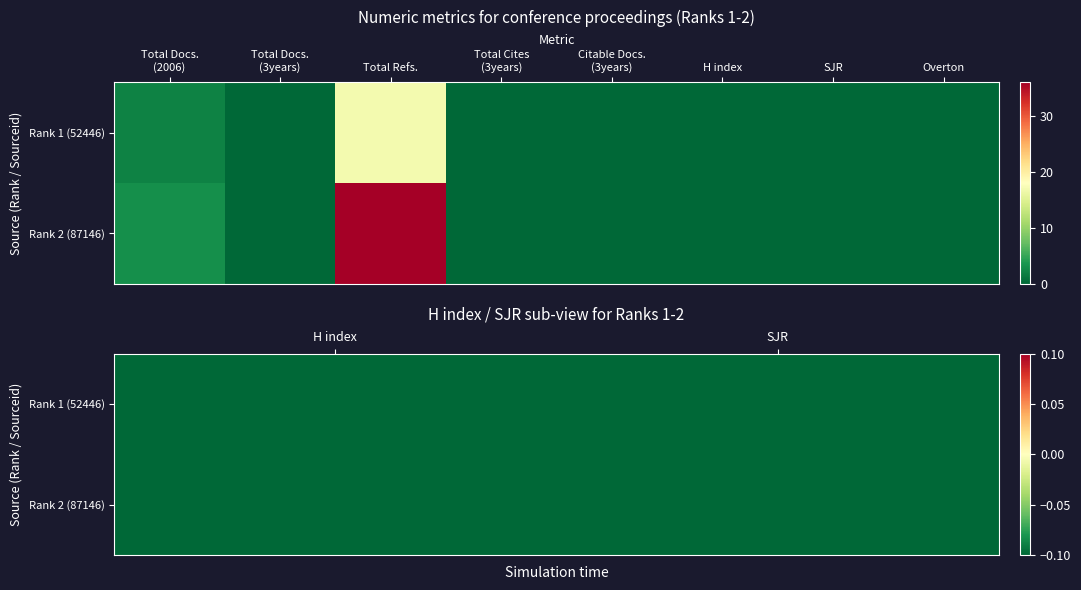

Rank the series at 0 from lowest to highest value.

Total Docs. (3years), Total Cites (3years), Citable Docs. (3years), H index, SJR, Overton, Total Docs. (2006), Total Refs.